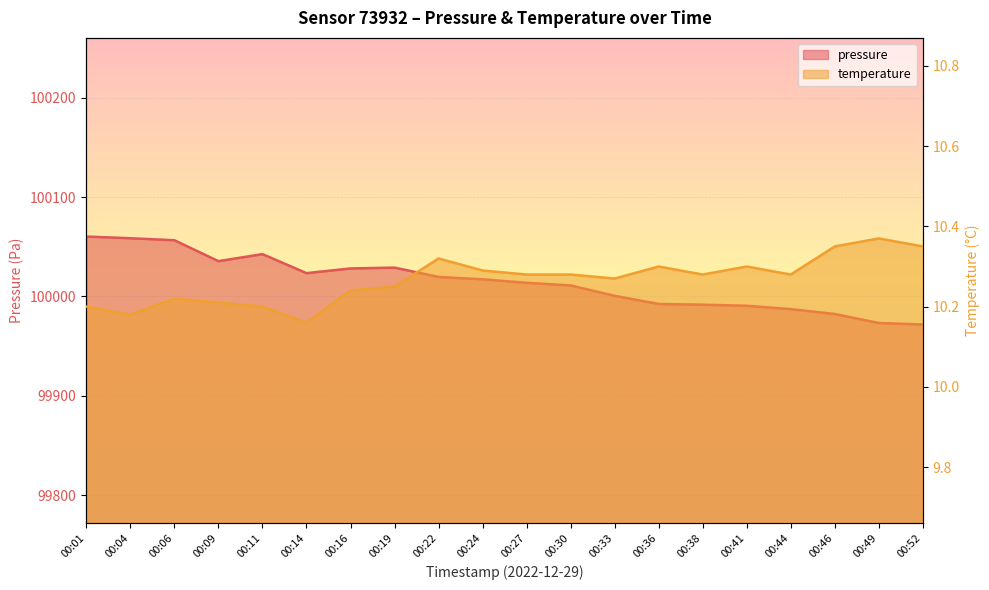

Is it true that temperature equals 10.2 at 00:14?

True